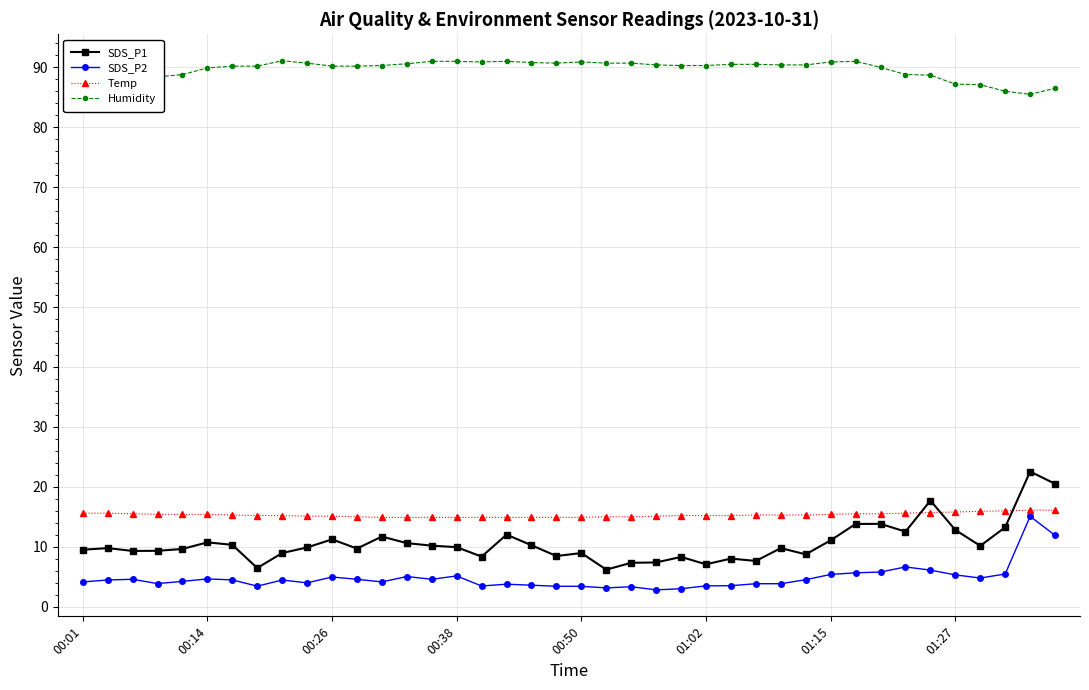

Rank the series by their maximum value, from highest to lowest.

Humidity, SDS_P1, Temp, SDS_P2